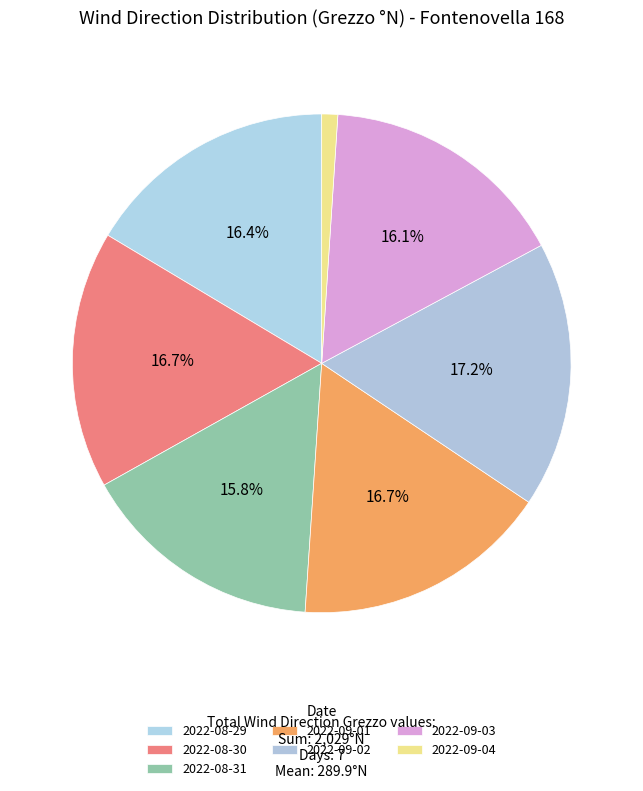

Does any single category account for the majority?

No